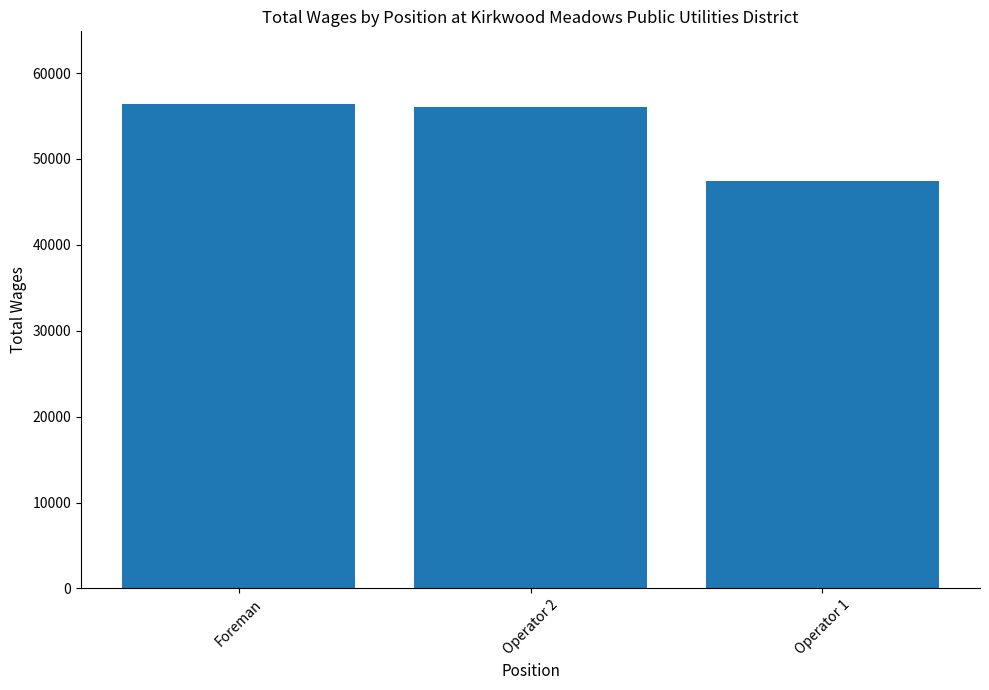

What is the change in value from Foreman to Operator 1?

-9000